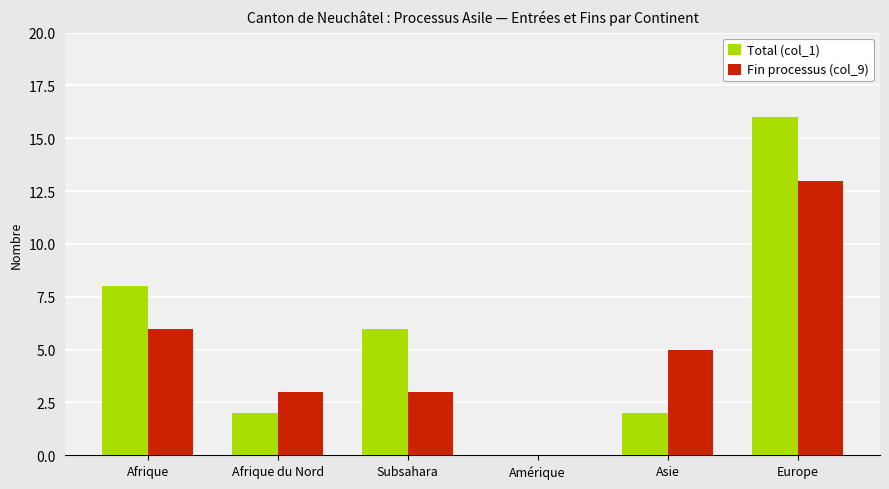

Which series has the largest total across all categories?

Total (col_1)